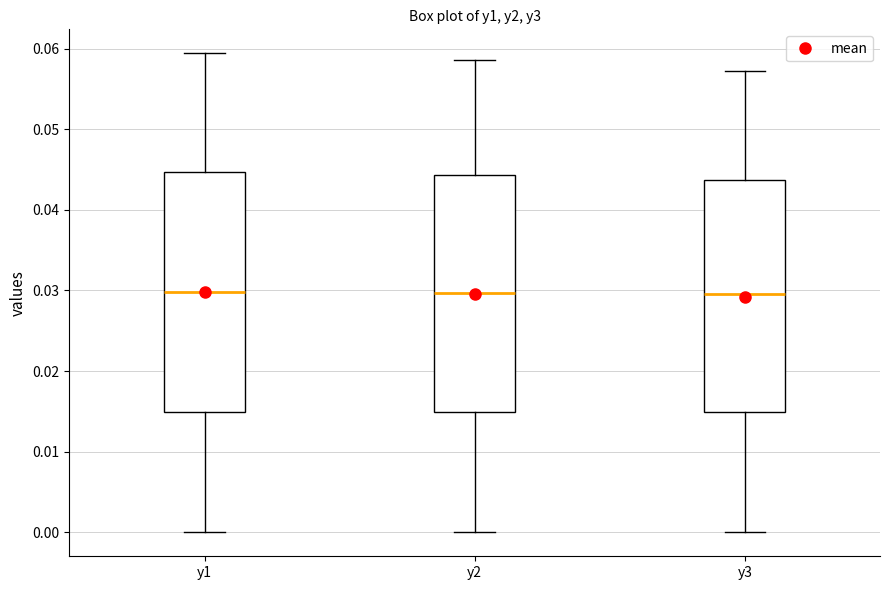

Reading left to right, transcribe this box plot: for each box, give where its median line is, the range the box spans, and where its two whiskers end, as read against the y-axis. The values are not printed on the chart, so give them approximately, as read against the axis.

y1: median 0.030, box 0.015 to 0.045, whiskers 0.000 to 0.059
y2: median 0.030, box 0.015 to 0.044, whiskers 0.000 to 0.059
y3: median 0.030, box 0.015 to 0.044, whiskers 0.000 to 0.057